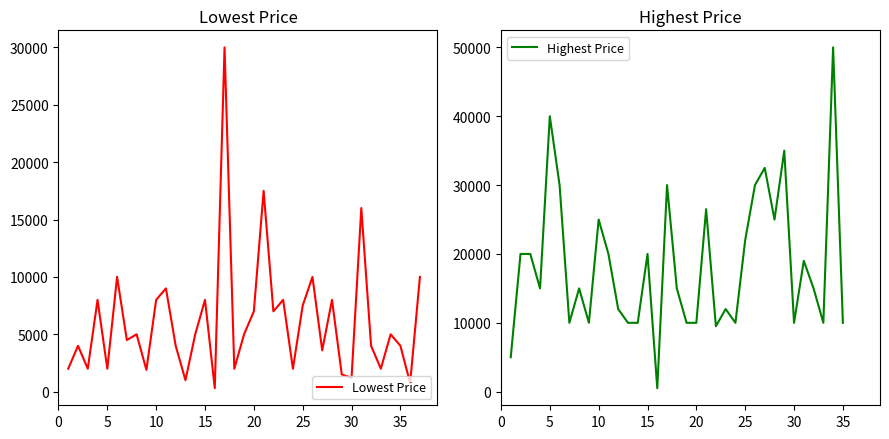

How many data points does each series have?

37